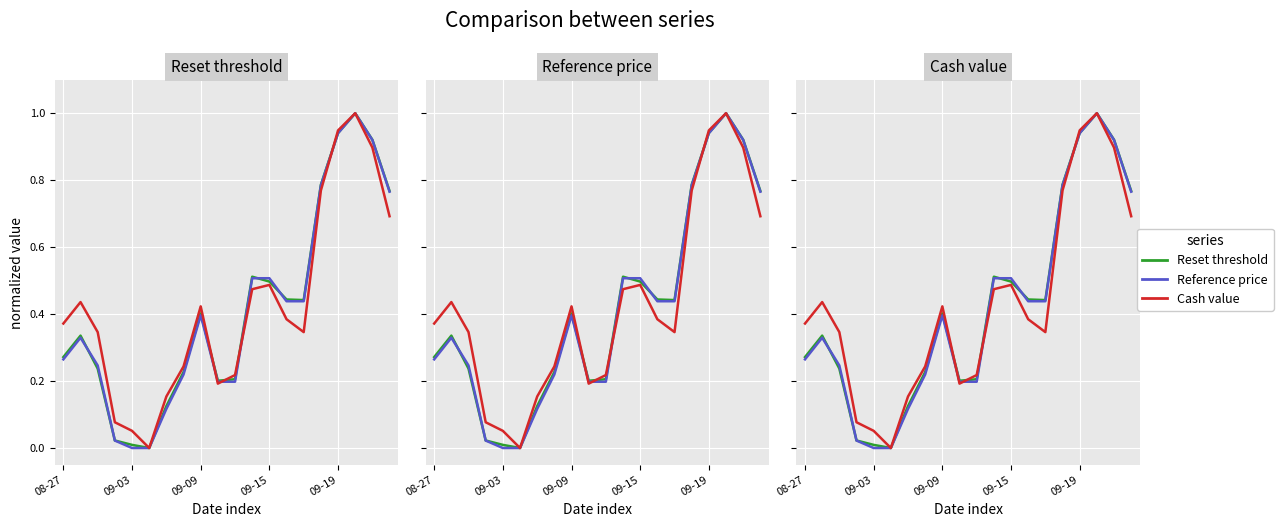

List the series in order of their peak value, lowest first.

Reset threshold, Reference price, Cash value